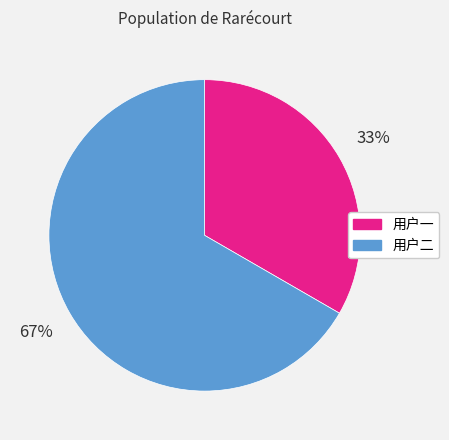

Is it true that 用户一 is 33% of the pie?

True